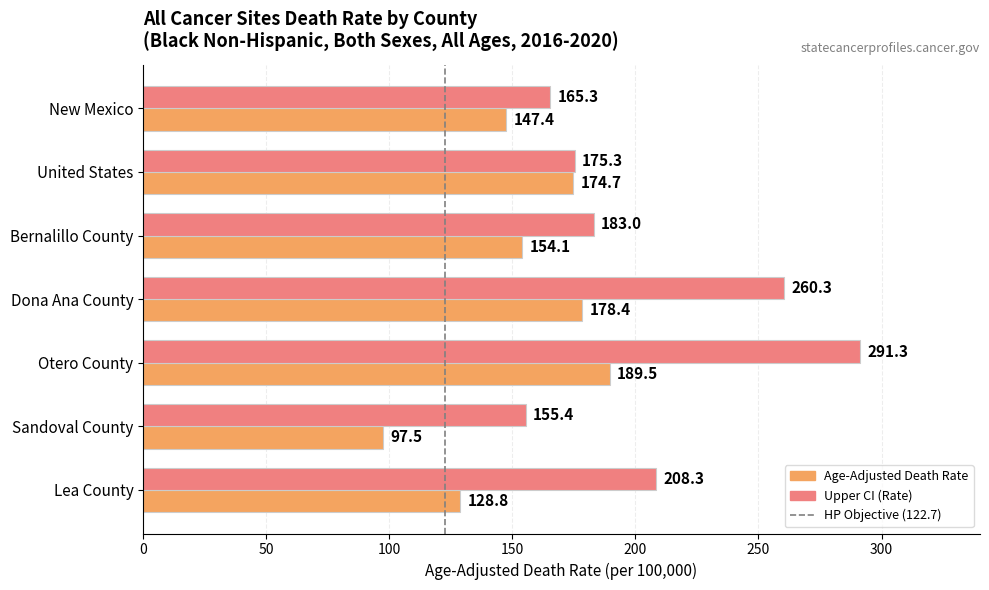

Read the Upper CI (Rate) value at New Mexico.

165.3